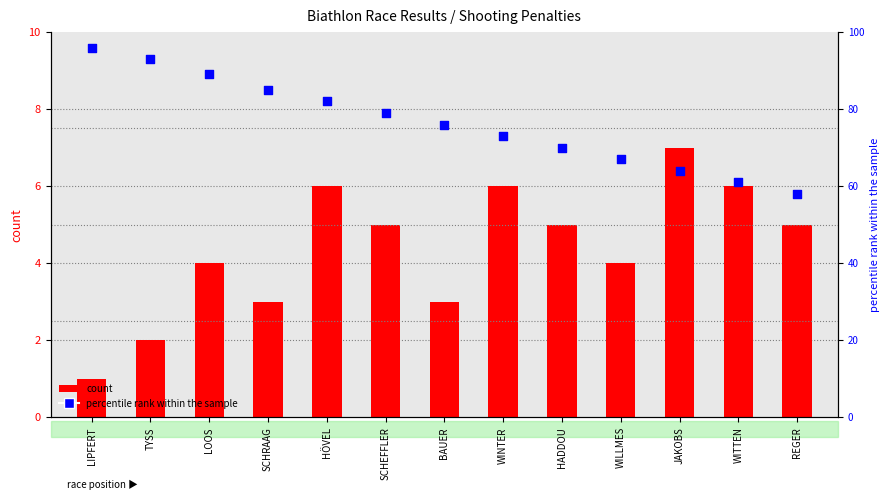

At how many categories does at least one series exceed 16?

13